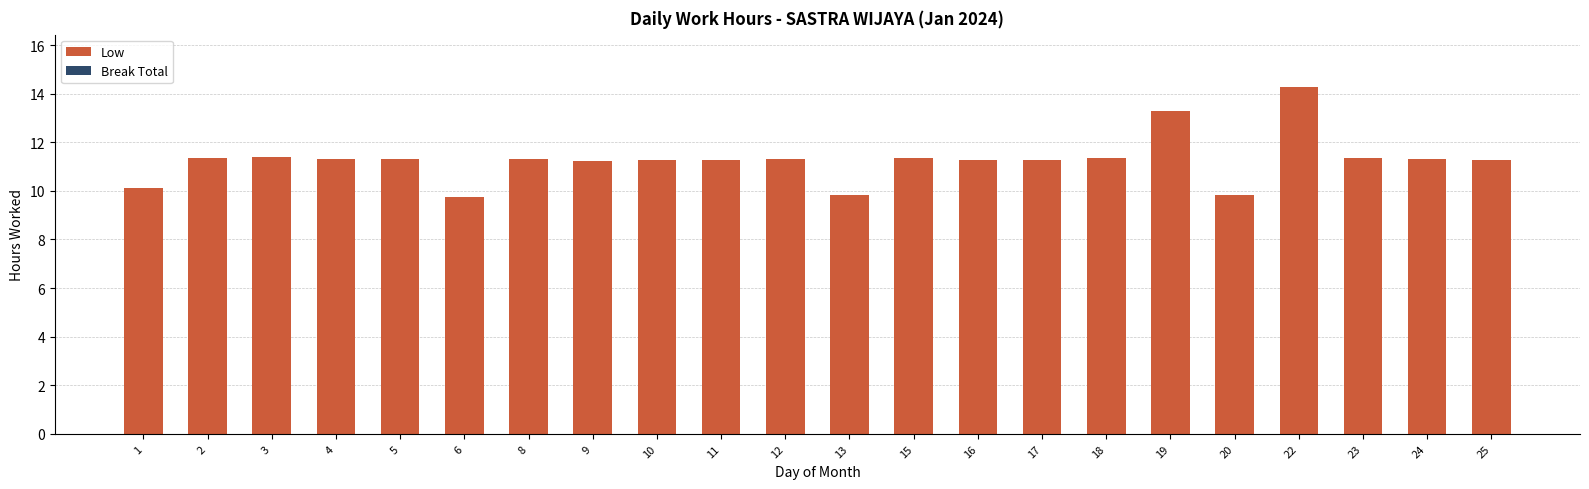

Is it true that the value at 1 is 10.1?

True